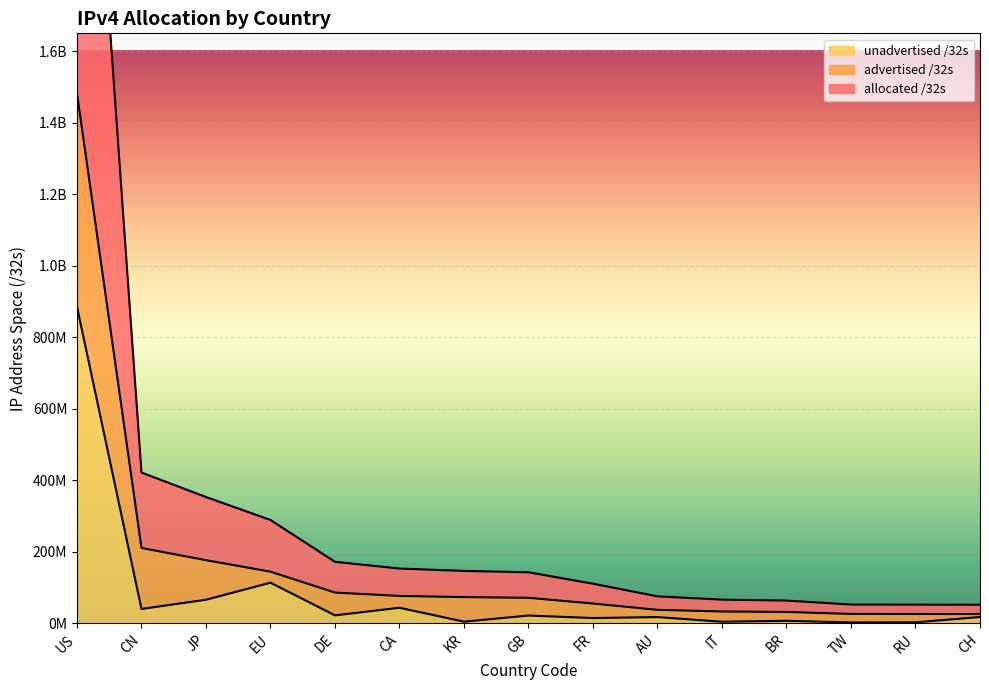

Is it true that advertised /32s equals 51334222 at DE?

False